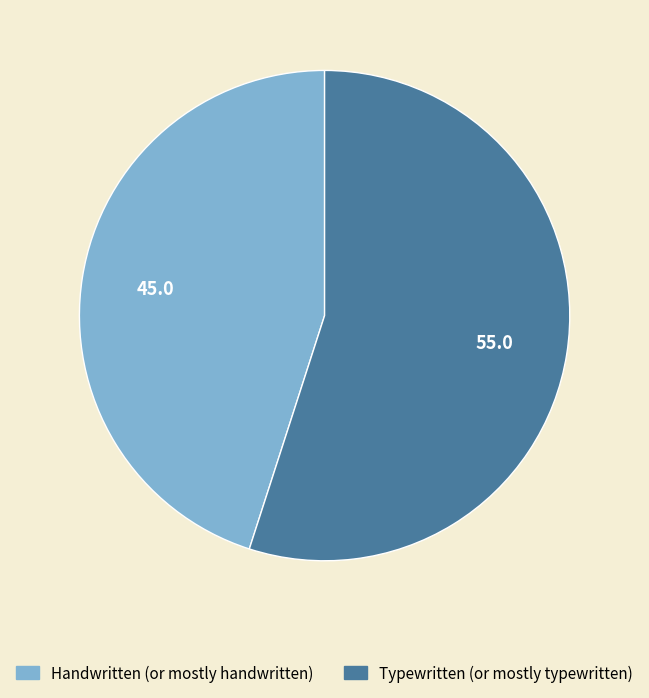

Which has a higher value, Handwritten (or mostly handwritten) or Typewritten (or mostly typewritten)?

Typewritten (or mostly typewritten)